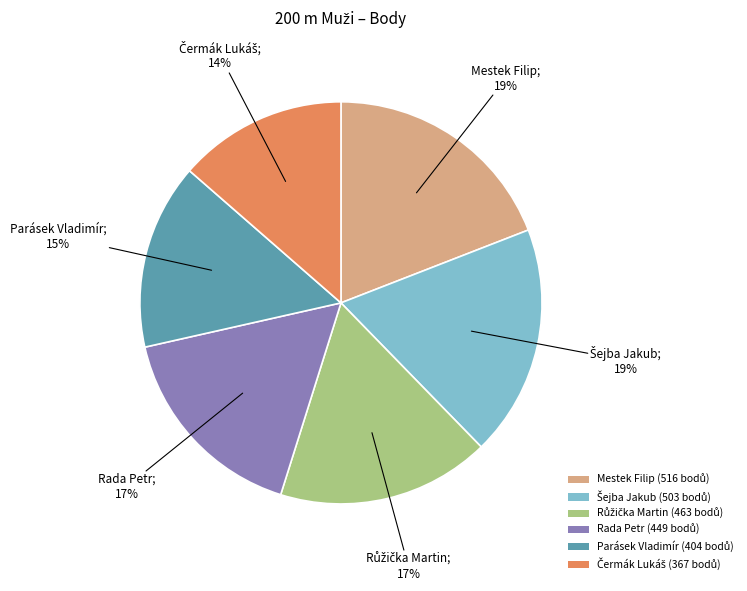

Is there a majority slice in this chart?

No